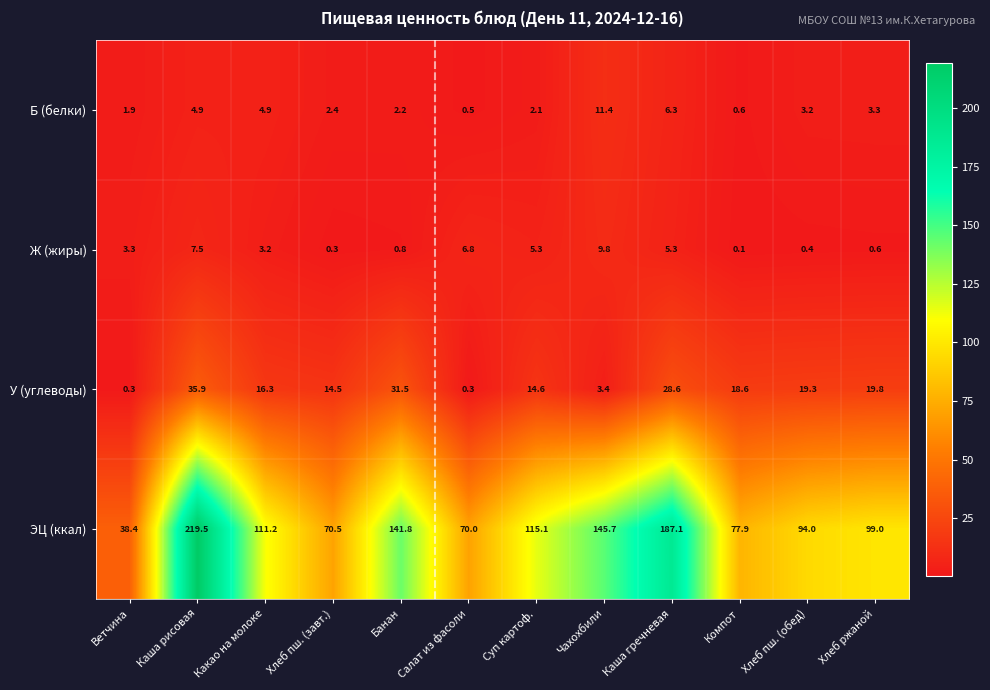

List the series in order of their peak value, lowest first.

Ж (жиры), Б (белки), У (углеводы), ЭЦ (ккал)